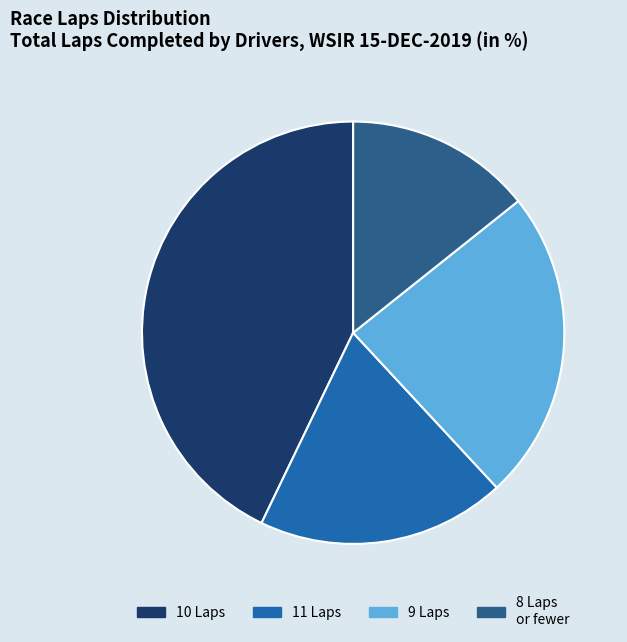

Is there a majority slice in this chart?

No